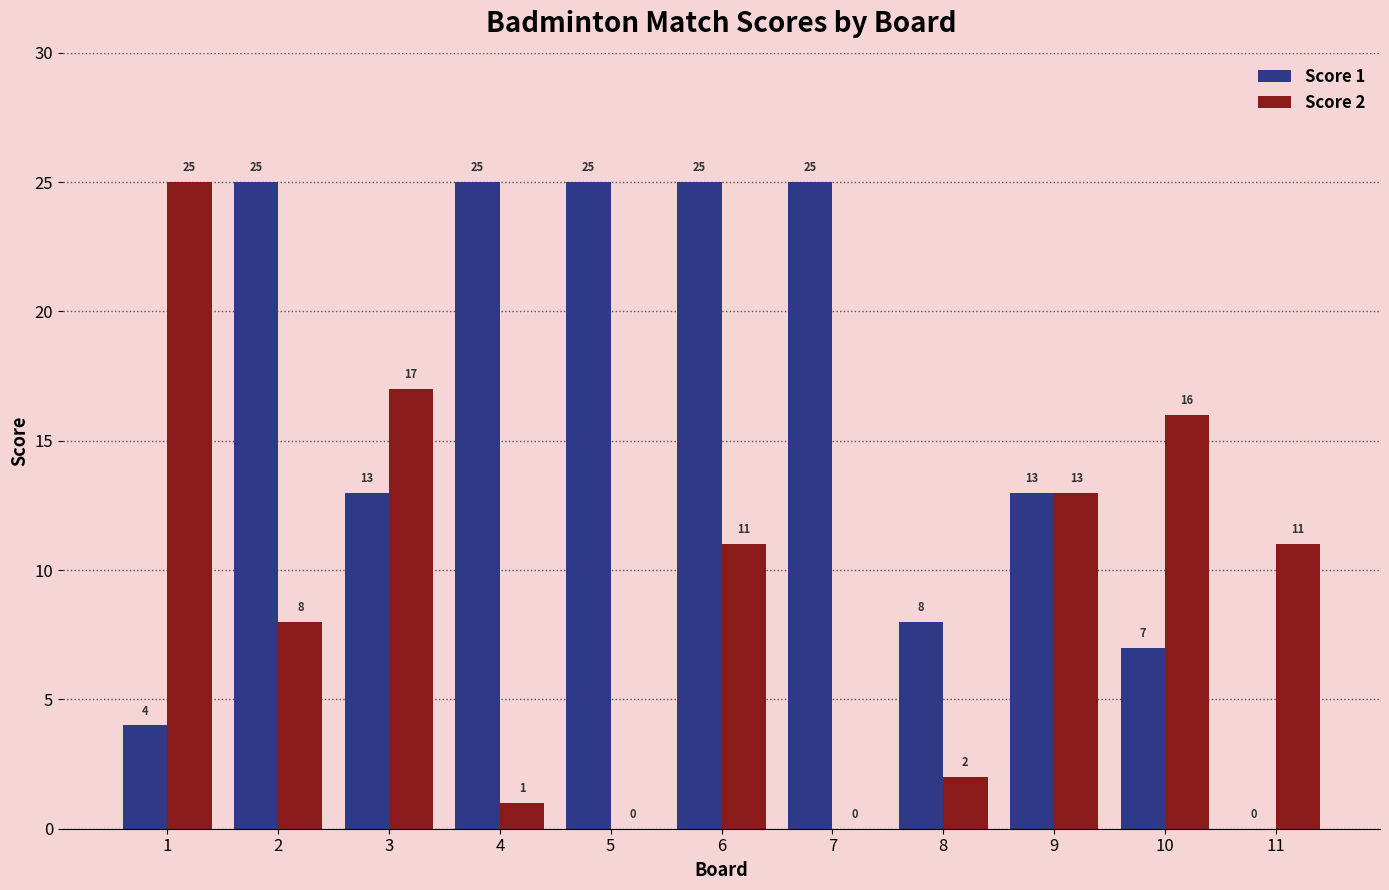

Which series changed the most between 1 and 6?

Score 1